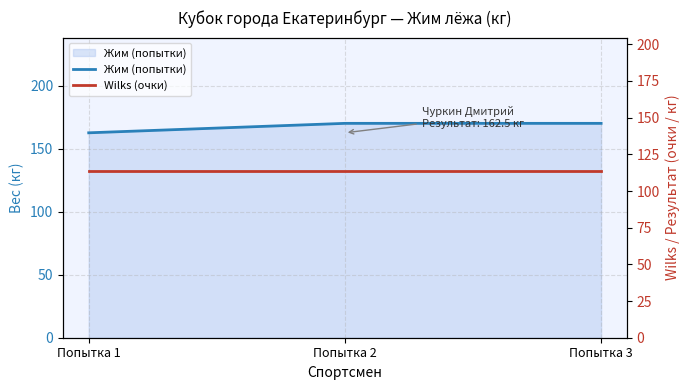

Is it true that Wilks (очки) equals 162.7 at Попытка 3?

False